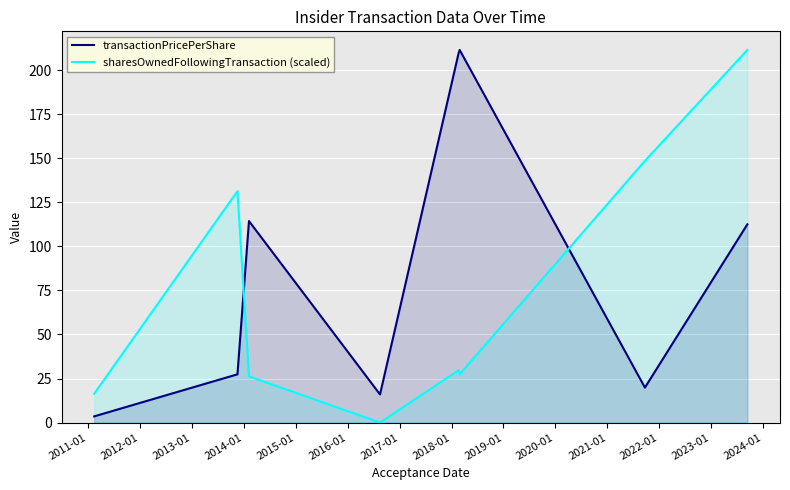

What is the maximum value shown in the chart?

211.4